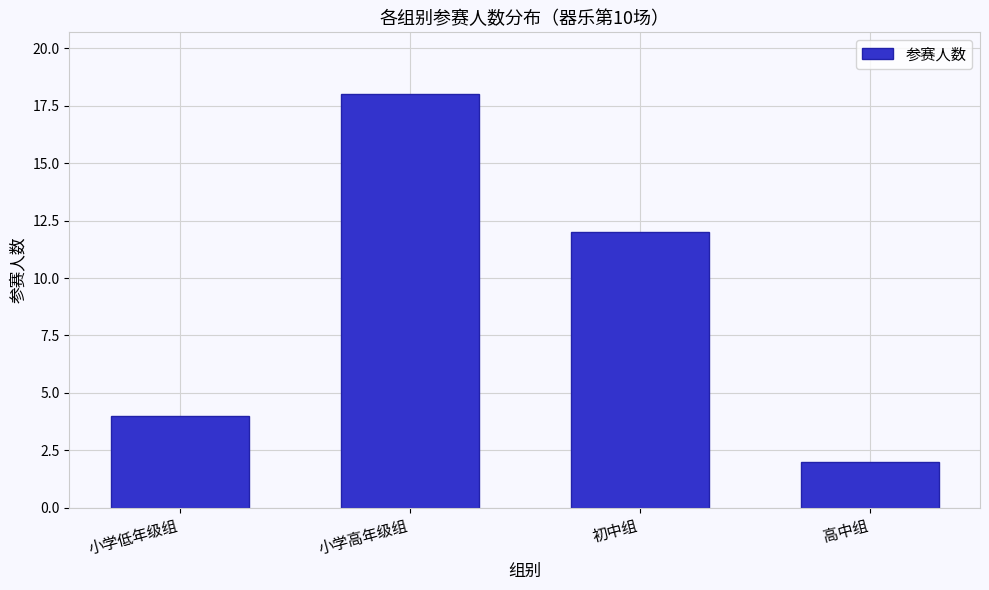

Reading left to right, what are all the values shown in this chart?

4	18	12	2